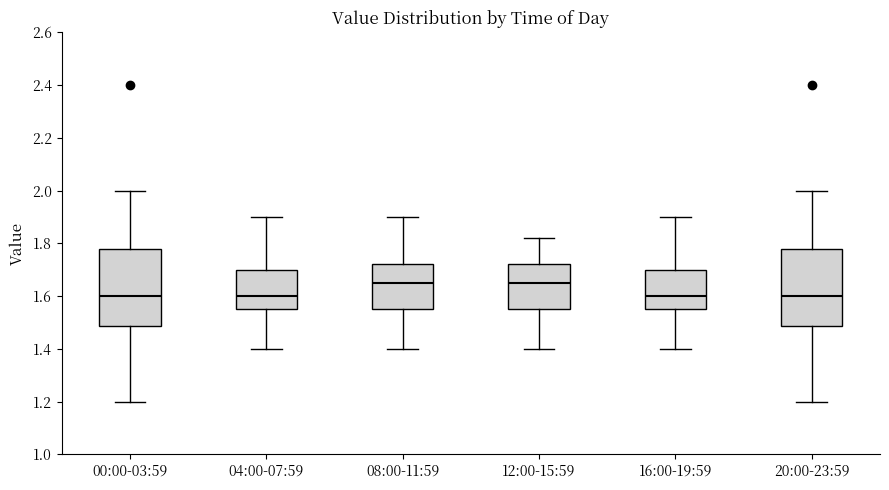

Reading left to right, read every box against the y-axis: the position of its median line, the range the box covers, and the ends of its whiskers. The values are not printed on the chart, so give them approximately, as read against the axis.

00:00-03:59: median 1.60, box 1.48 to 1.78, whiskers 1.20 to 2.00
04:00-07:59: median 1.60, box 1.56 to 1.70, whiskers 1.40 to 1.90
08:00-11:59: median 1.66, box 1.56 to 1.72, whiskers 1.40 to 1.90
12:00-15:59: median 1.66, box 1.56 to 1.72, whiskers 1.40 to 1.82
16:00-19:59: median 1.60, box 1.56 to 1.70, whiskers 1.40 to 1.90
20:00-23:59: median 1.60, box 1.48 to 1.78, whiskers 1.20 to 2.00